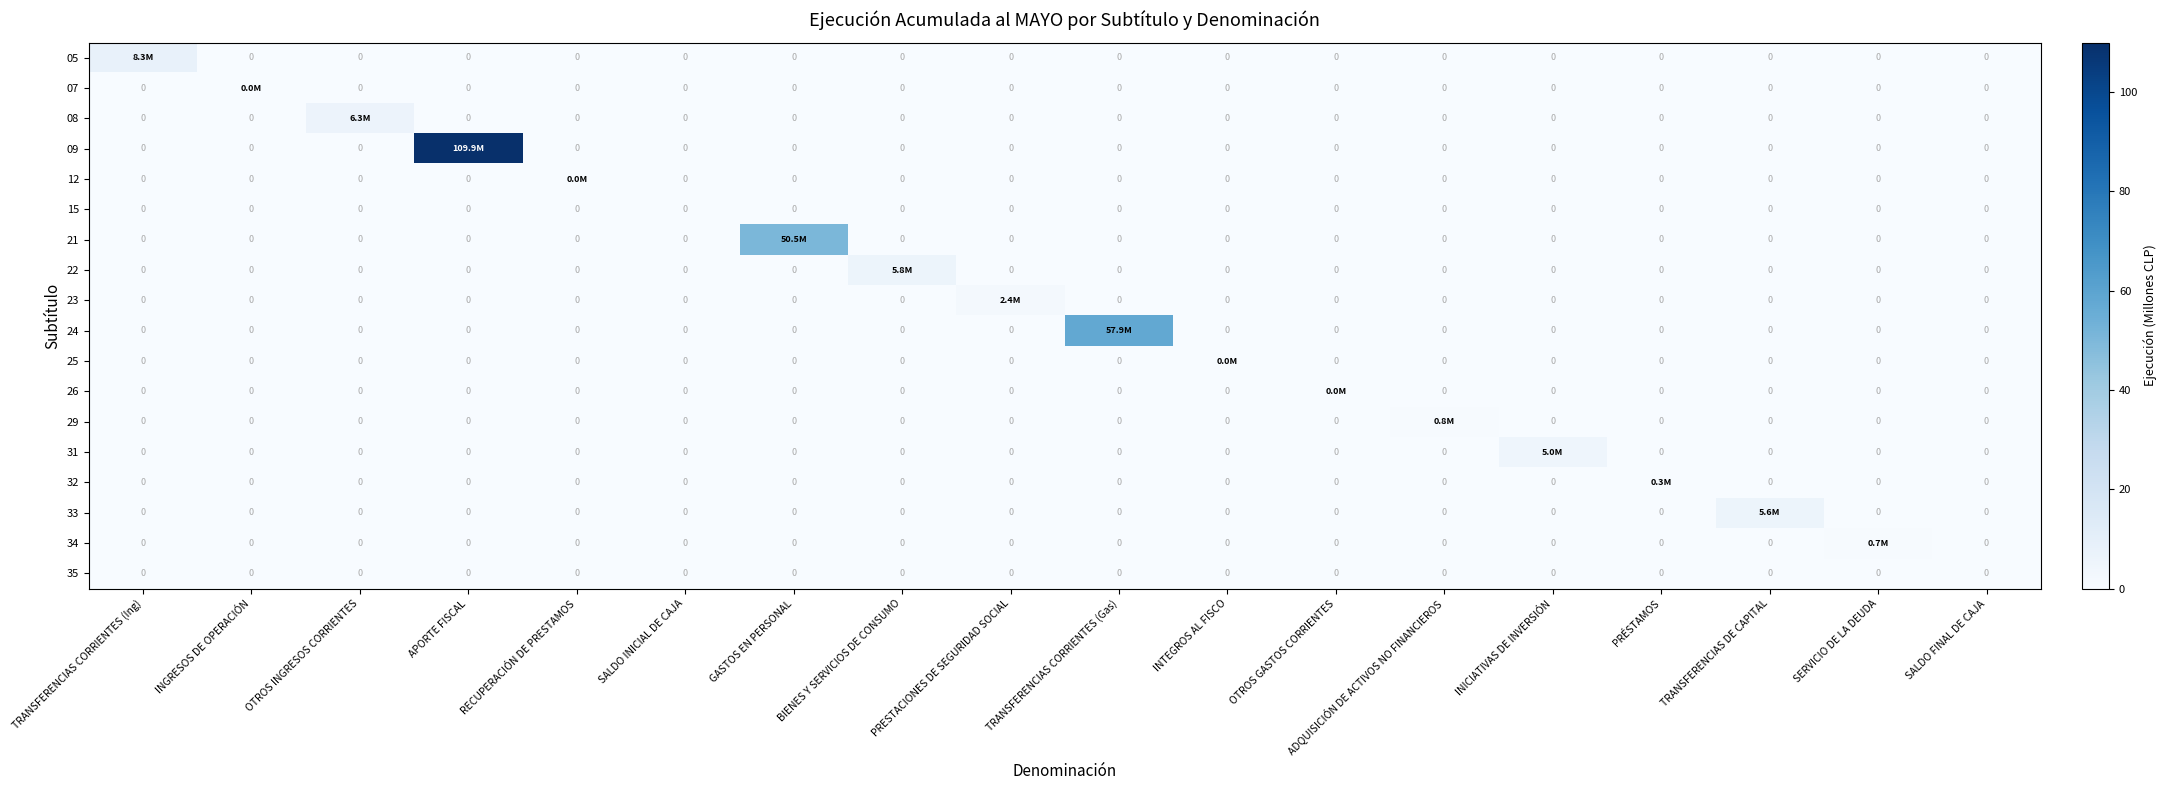

What is the difference between the maximum and minimum values in the 23 series?

2.4